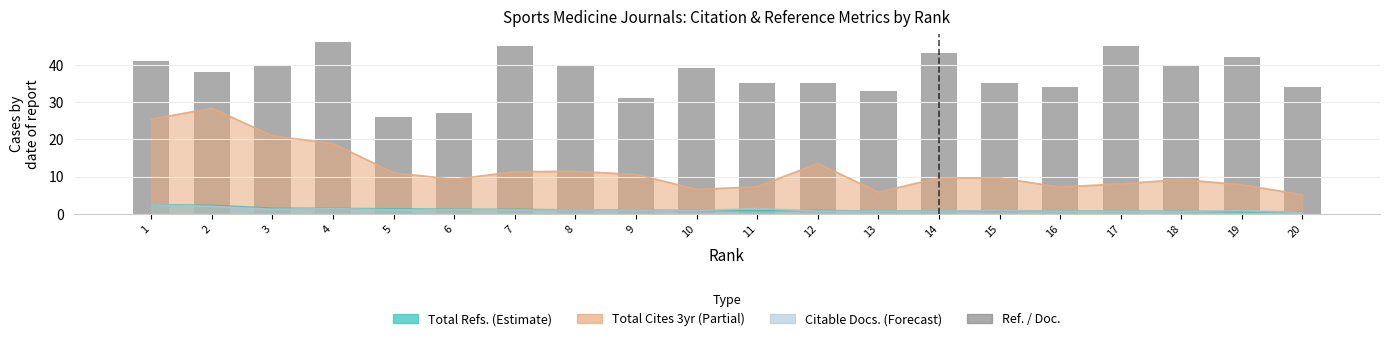

What is the change in value from 5 to 16?

+8